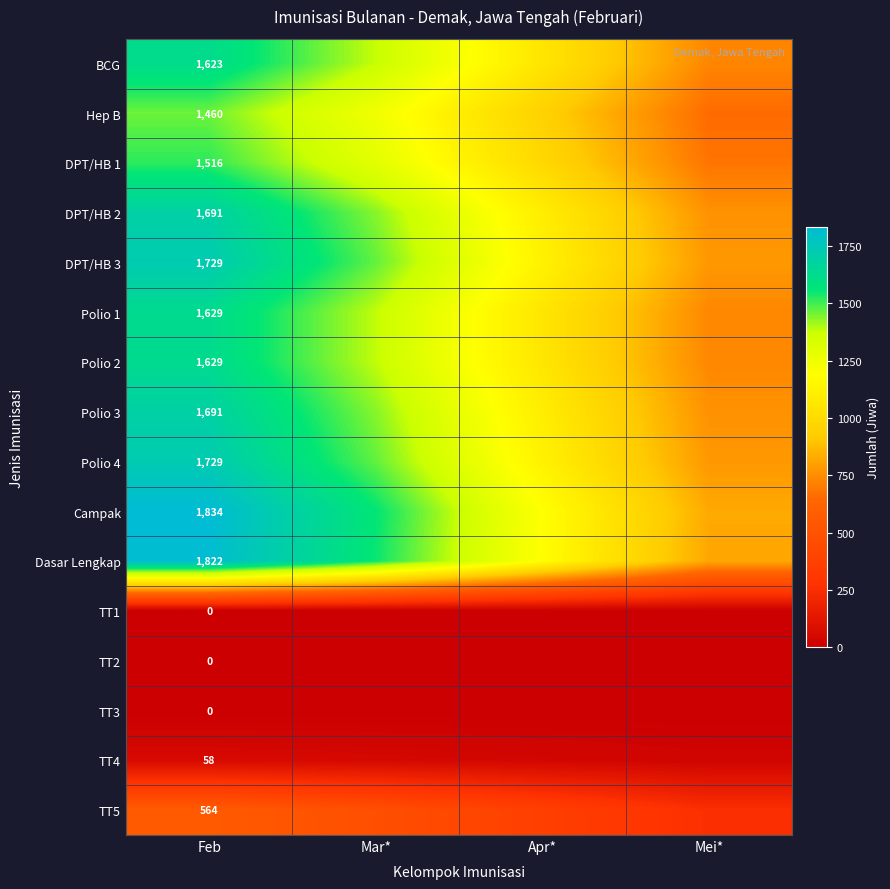

What is the difference between the highest and lowest values at Apr*?

1192.1